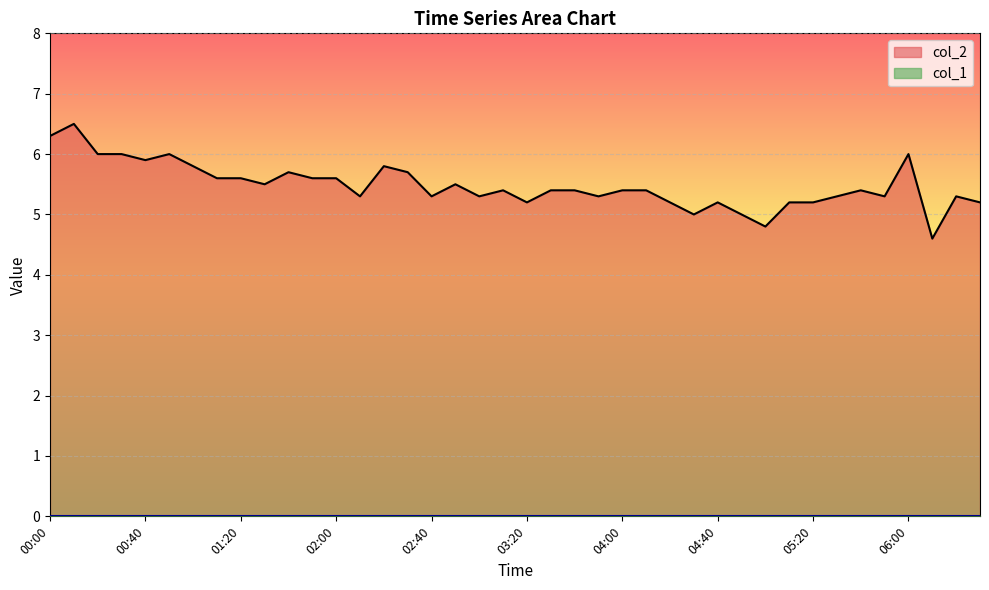

Between 06:20 and 04:00, which is larger?

04:00